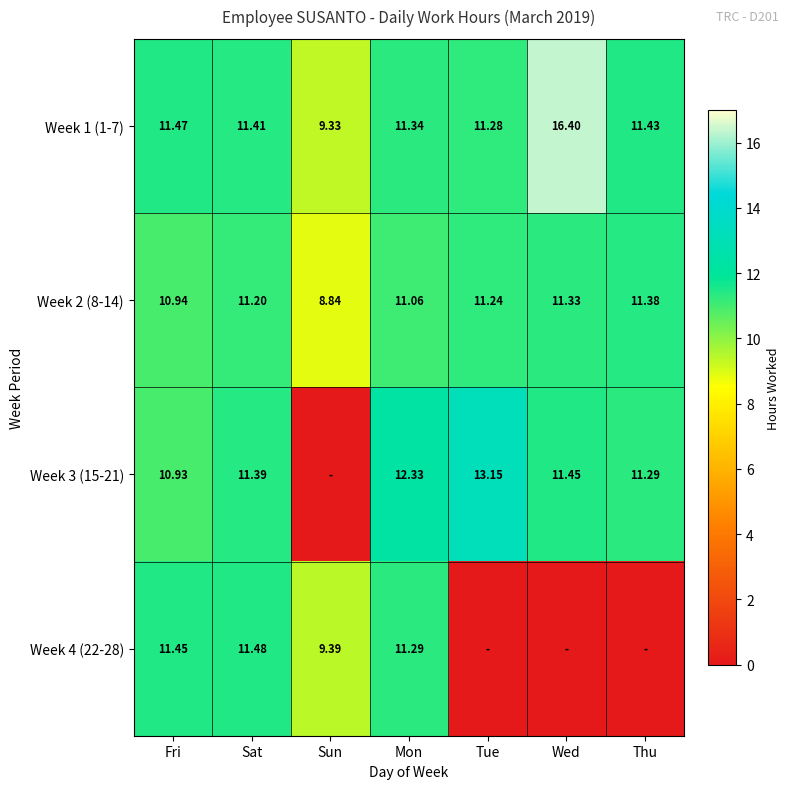

What is the difference between the highest and lowest values at Sun?

9.4